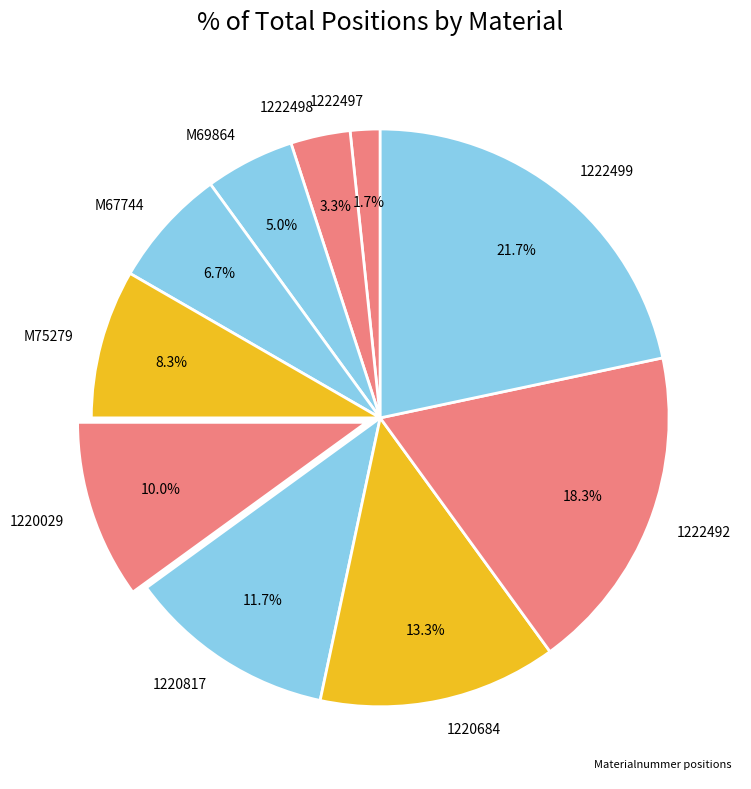

Which slice is the largest?

1222499